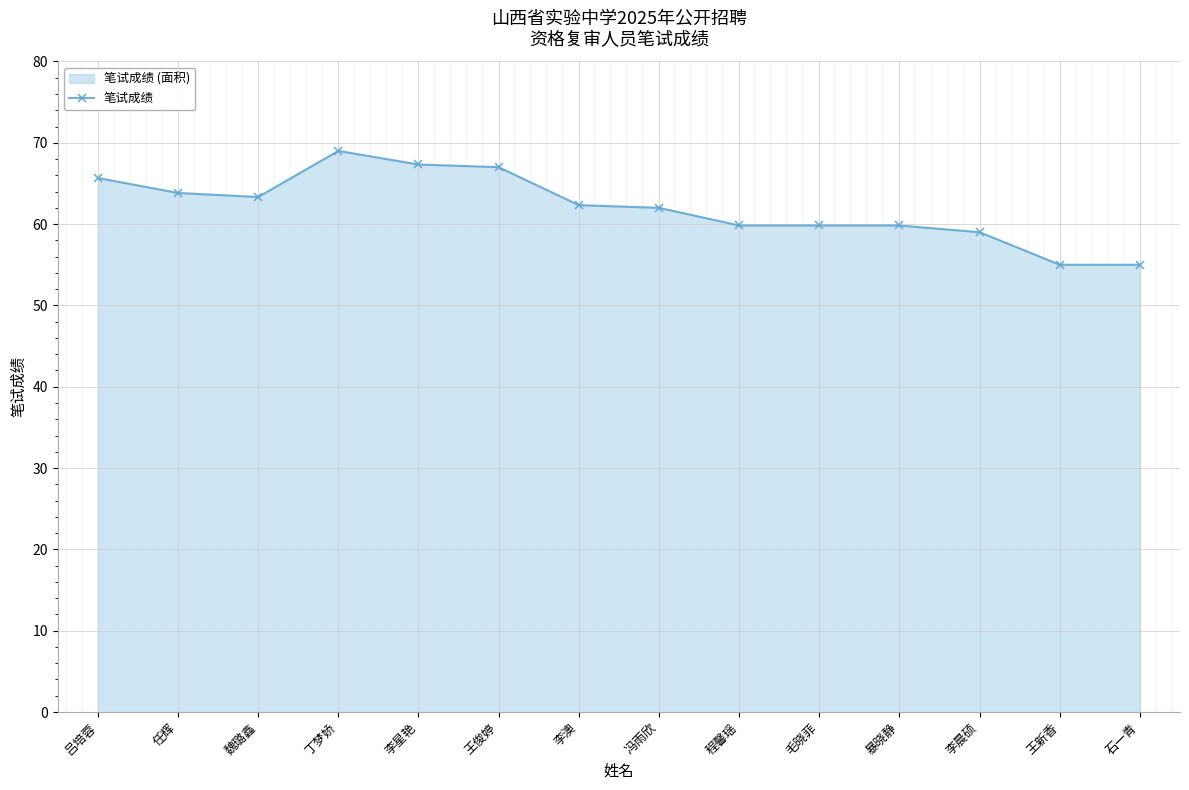

What position from the right is 魏璐鑫?

12